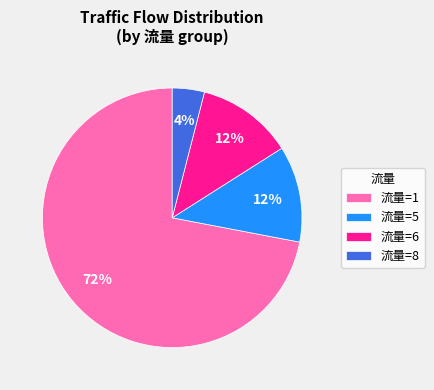

Which slice represents more than half of the pie?

流量=1